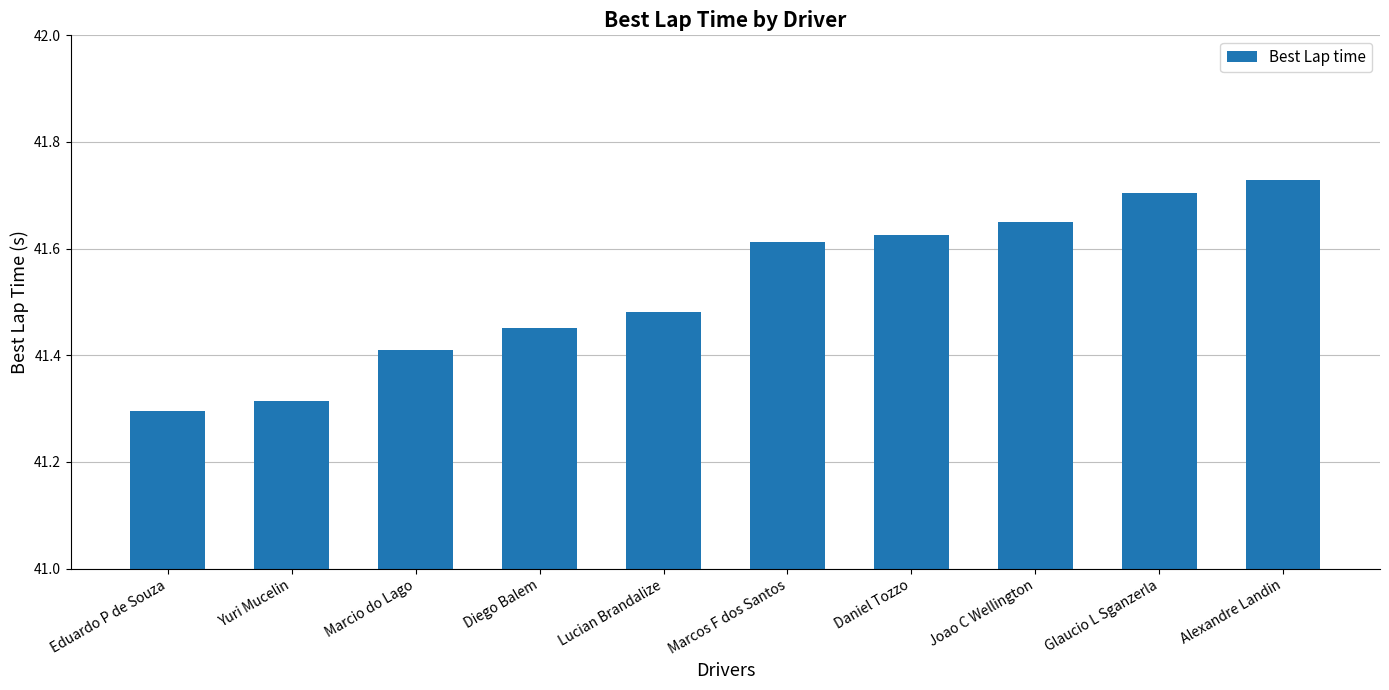

What is the sum of all values?

415.3